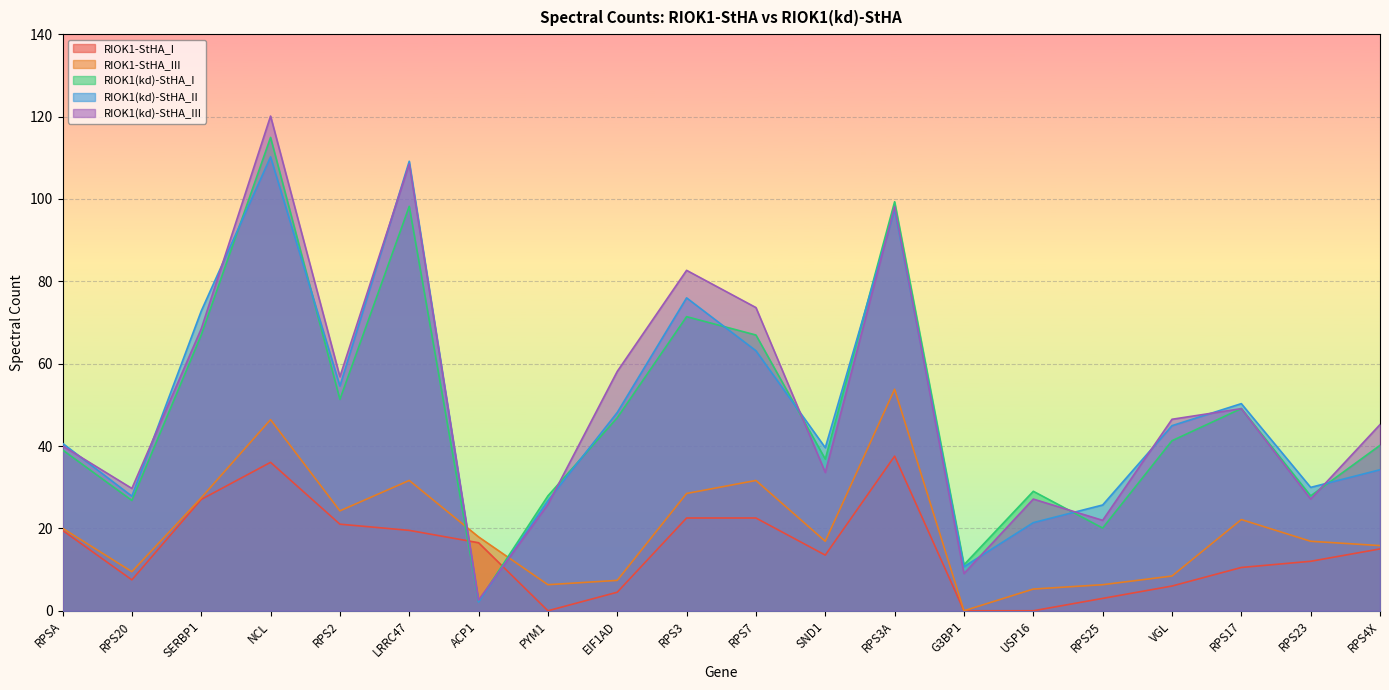

Reading left to right, list all the values displayed in this chart.

RIOK1-StHA_I: RPSA=19.5	RPS20=7.5	SERBP1=27.0	NCL=36.0	RPS2=21.0	LRRC47=19.5	ACP1=16.5	PYM1=0.0	EIF1AD=4.5	RPS3=22.5	RPS7=22.5	SND1=13.5	RPS3A=37.5	G3BP1=0.0	USP16=0.0	RPS25=3.0	VGL=6.0	RPS17=10.5	RPS23=12.0	RPS4X=15.0
RIOK1-StHA_III: RPSA=20.0	RPS20=9.5	SERBP1=27.4	NCL=46.4	RPS2=24.3	LRRC47=31.6	ACP1=17.9	PYM1=6.3	EIF1AD=7.4	RPS3=28.5	RPS7=31.6	SND1=16.9	RPS3A=53.8	G3BP1=0.0	USP16=5.3	RPS25=6.3	VGL=8.4	RPS17=22.1	RPS23=16.9	RPS4X=15.8
RIOK1(kd)-StHA_I: RPSA=39.1	RPS20=26.8	SERBP1=67.0	NCL=114.9	RPS2=51.3	LRRC47=98.2	ACP1=2.2	PYM1=27.9	EIF1AD=46.9	RPS3=71.4	RPS7=67.0	SND1=36.8	RPS3A=99.3	G3BP1=11.2	USP16=29.0	RPS25=20.1	VGL=41.3	RPS17=49.1	RPS23=27.9	RPS4X=40.2
RIOK1(kd)-StHA_II: RPSA=40.7	RPS20=27.8	SERBP1=72.8	NCL=110.2	RPS2=54.6	LRRC47=109.1	ACP1=2.1	PYM1=26.8	EIF1AD=48.2	RPS3=76.0	RPS7=63.1	SND1=39.6	RPS3A=97.4	G3BP1=10.7	USP16=21.4	RPS25=25.7	VGL=44.9	RPS17=50.3	RPS23=30.0	RPS4X=34.2
RIOK1(kd)-StHA_III: RPSA=40.0	RPS20=29.7	SERBP1=68.5	NCL=120.1	RPS2=56.8	LRRC47=108.5	ACP1=2.6	PYM1=25.8	EIF1AD=58.1	RPS3=82.7	RPS7=73.6	SND1=33.6	RPS3A=98.2	G3BP1=9.0	USP16=27.1	RPS25=22.0	VGL=46.5	RPS17=49.1	RPS23=27.1	RPS4X=45.2